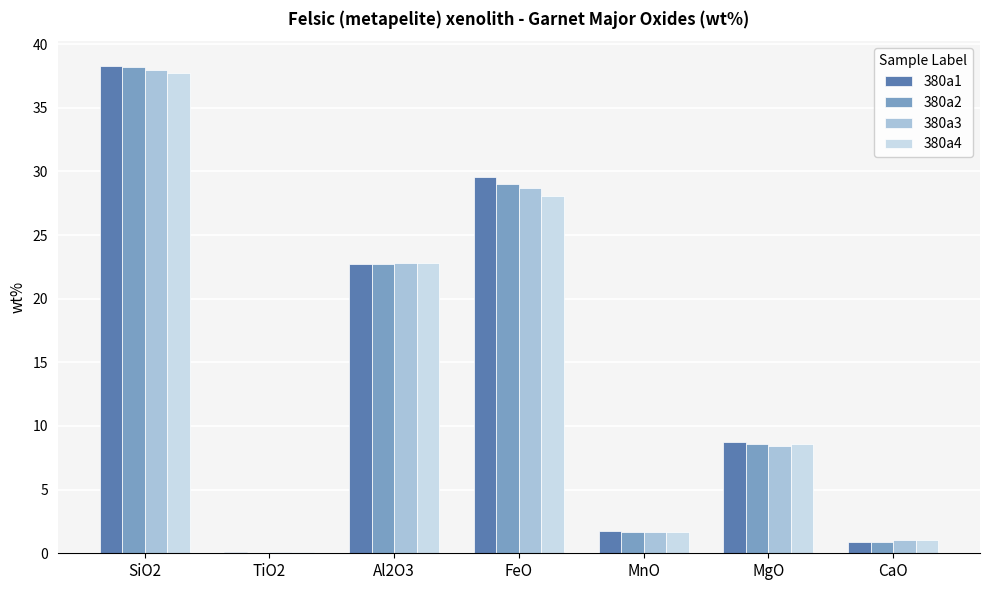

What is the greatest value displayed?

38.3